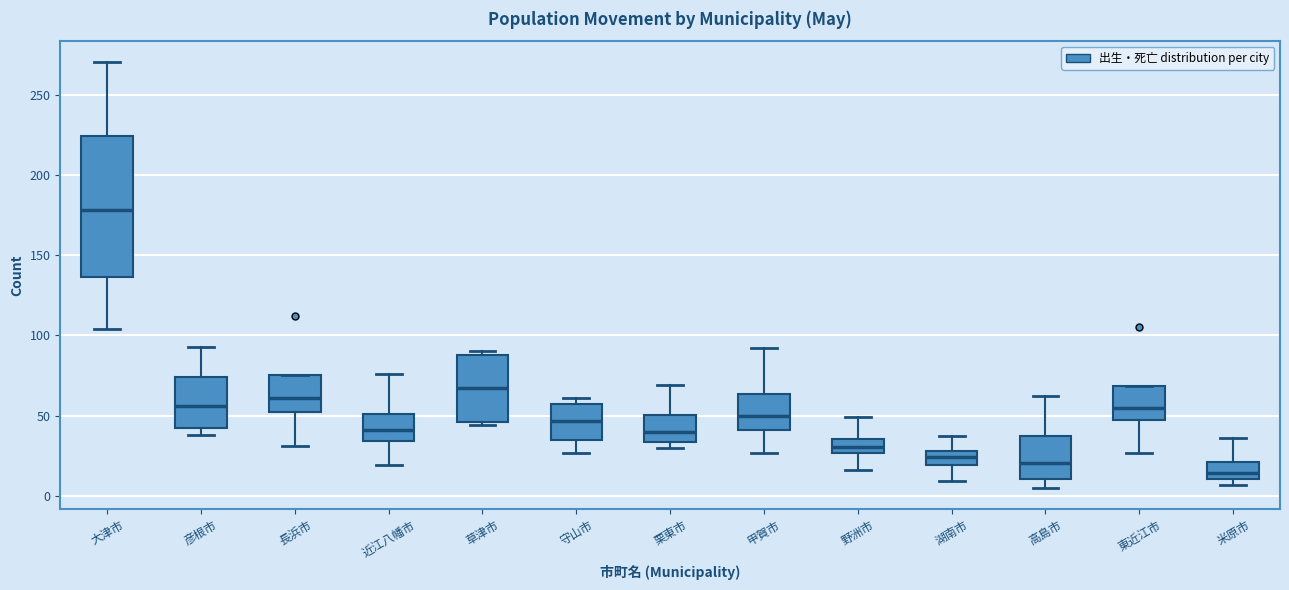

Comparing the boxes themselves (not the whiskers), which one is the tallest?

大津市